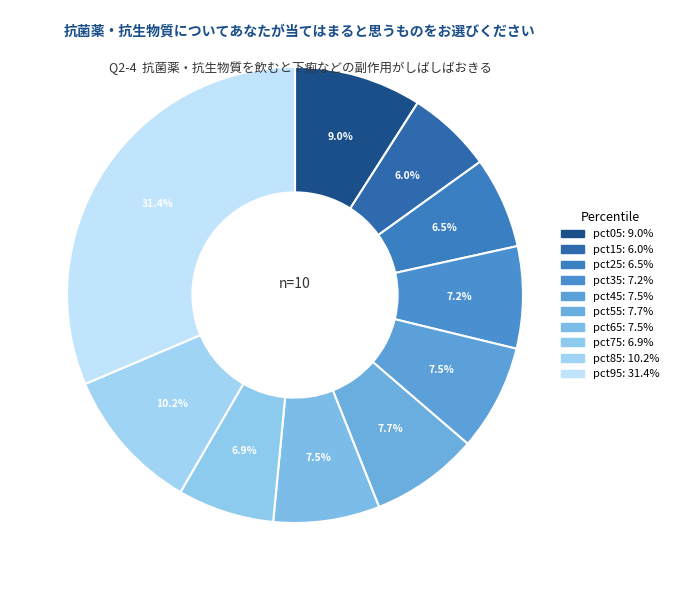

How many slices are in this pie chart?

10